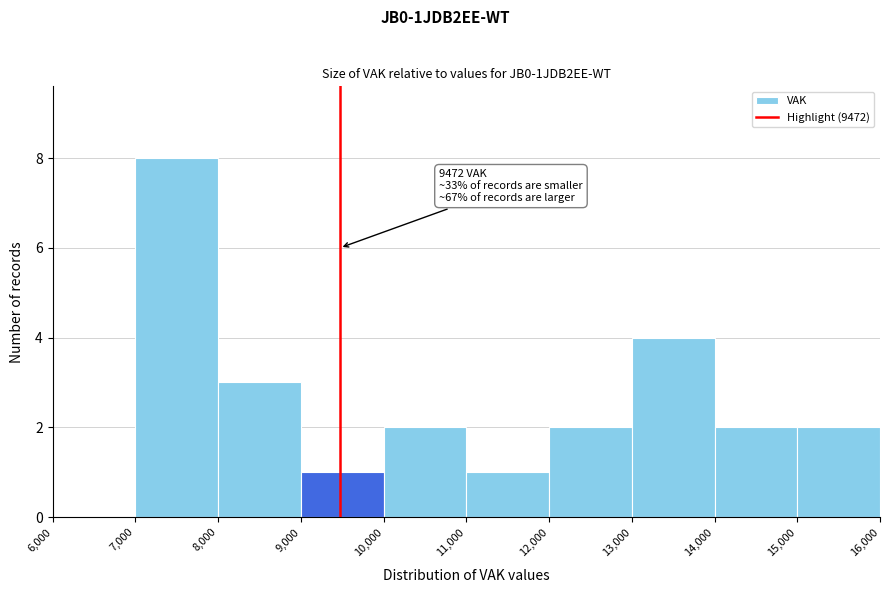

Which range on the x-axis has the tallest bar?

7,000 to 8,000